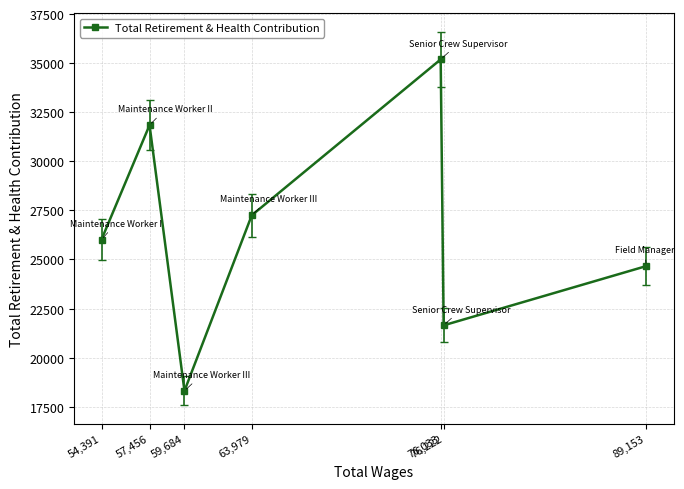

What is the average value?

26418